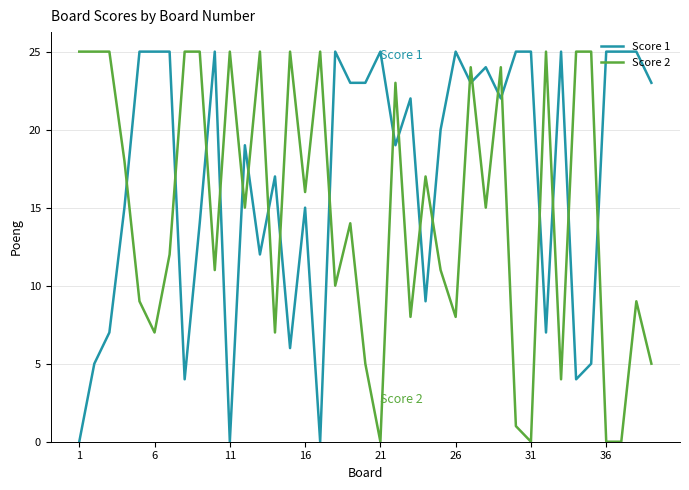

List the series in order of their overall mean, lowest first.

Score 2, Score 1